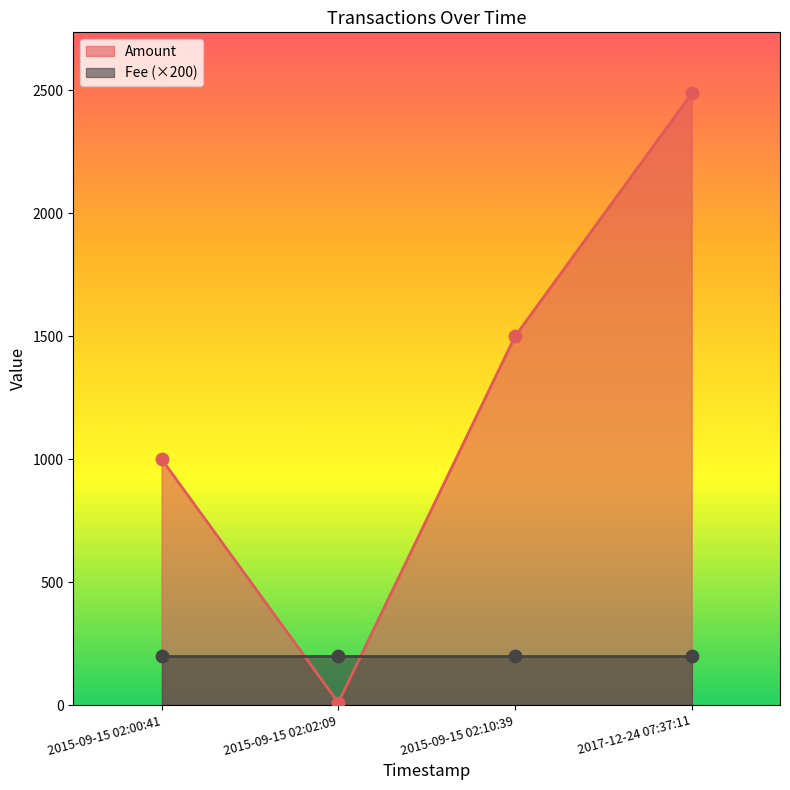

Which series has the widest spread of Y values?

Amount